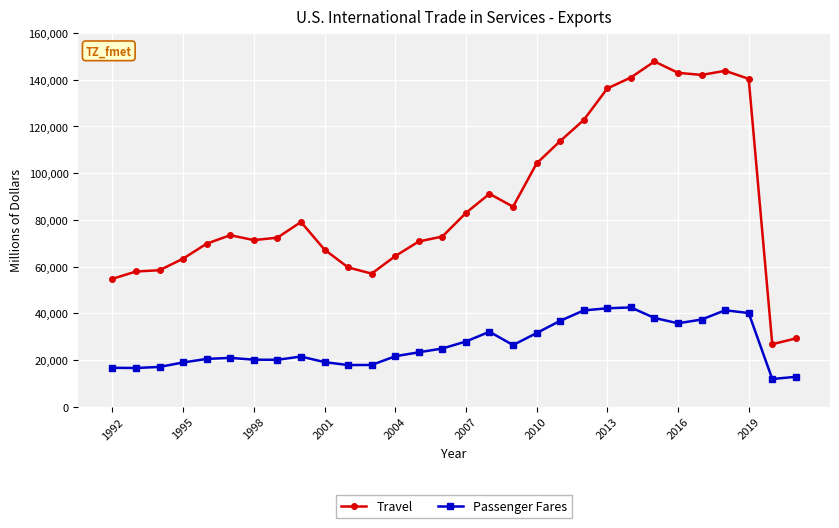

In Passenger Fares, how many points are higher than both neighbors (excluding endpoints)?

5